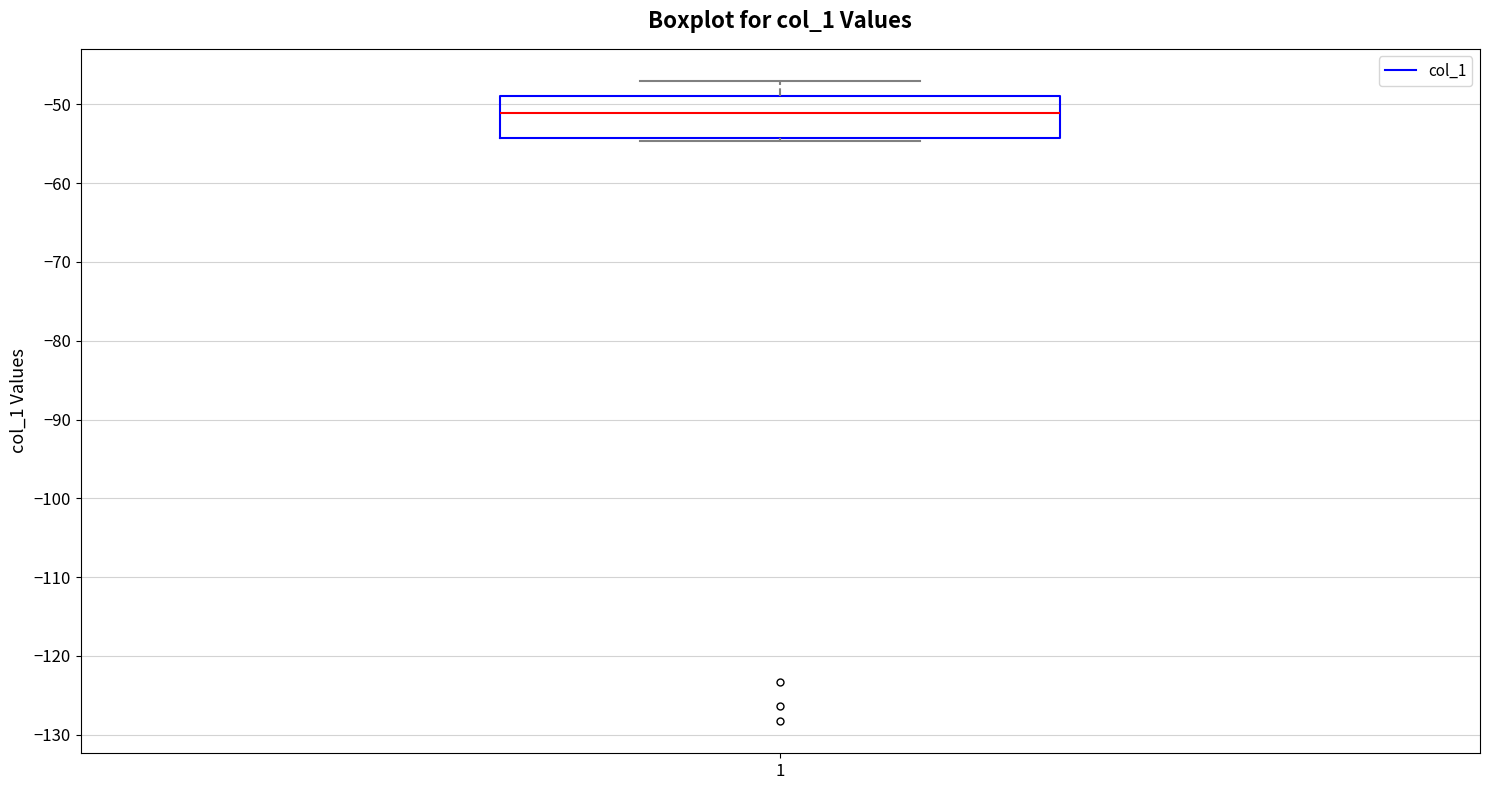

Transcribe this box plot: give where the median line is, the range the box spans, and where the two whiskers end, as read against the y-axis. The values are not printed on the chart, so give them approximately, as read against the axis.

median -51, box -54 to -49, whiskers -55 to -47